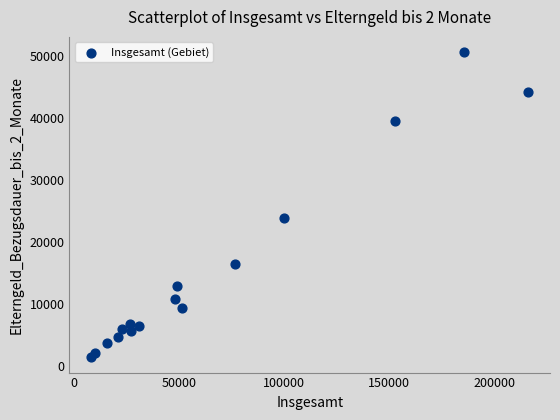

What is the range of X values (max minus min)?

207514